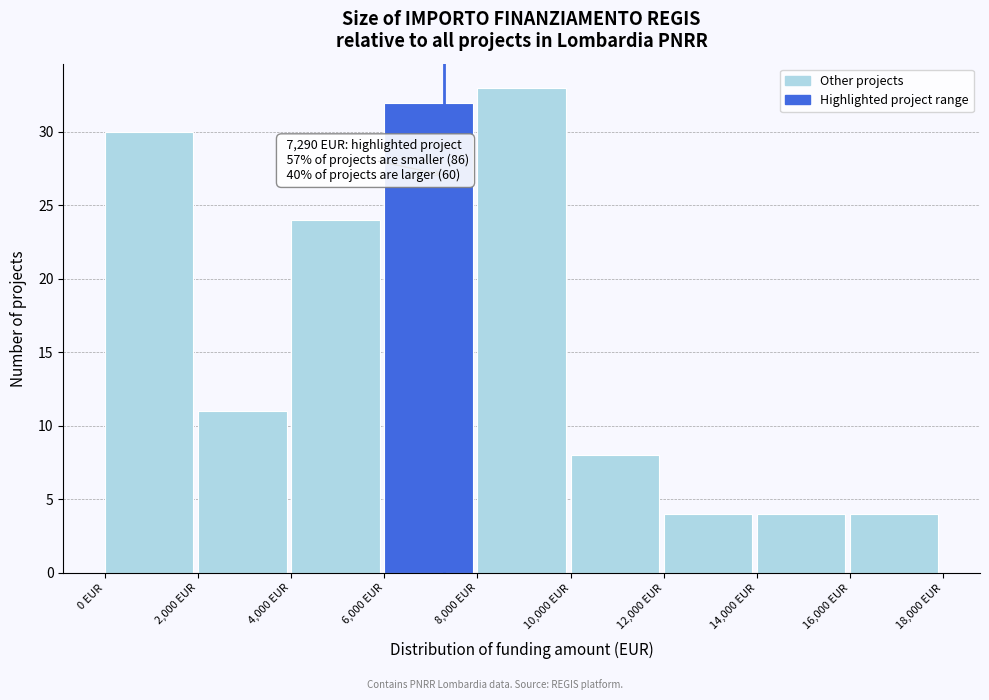

Which range on the x-axis has the tallest bar?

8000 to 10000